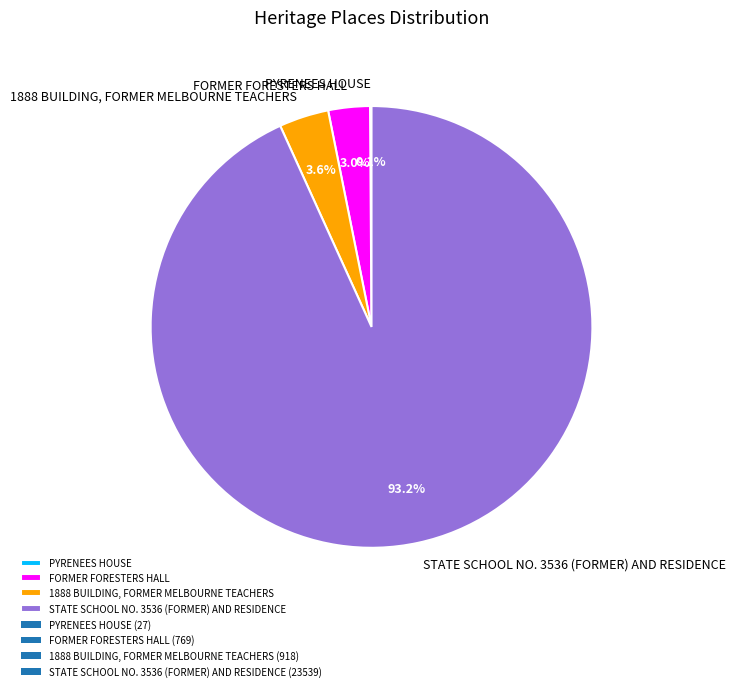

To the nearest percent, what portion does STATE SCHOOL NO. 3536 (FORMER) AND RESIDENCE represent?

93%